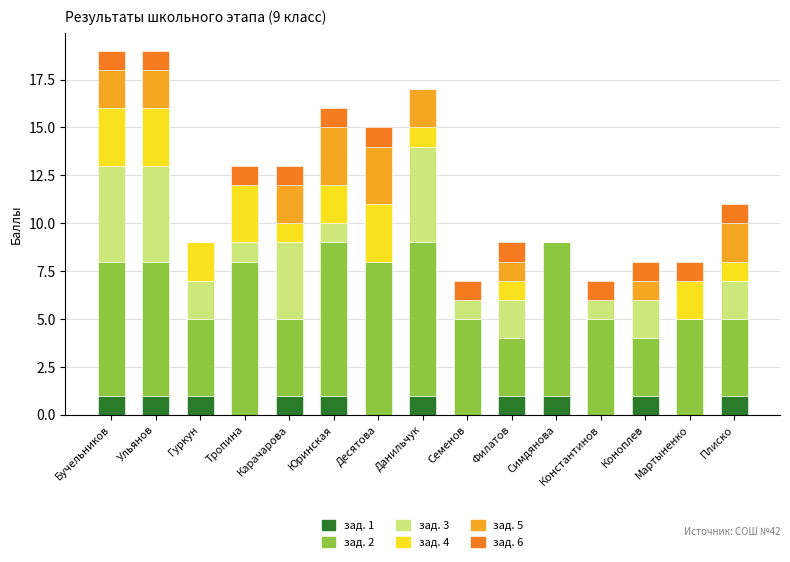

What is the average value of the зад. 1 series?

1